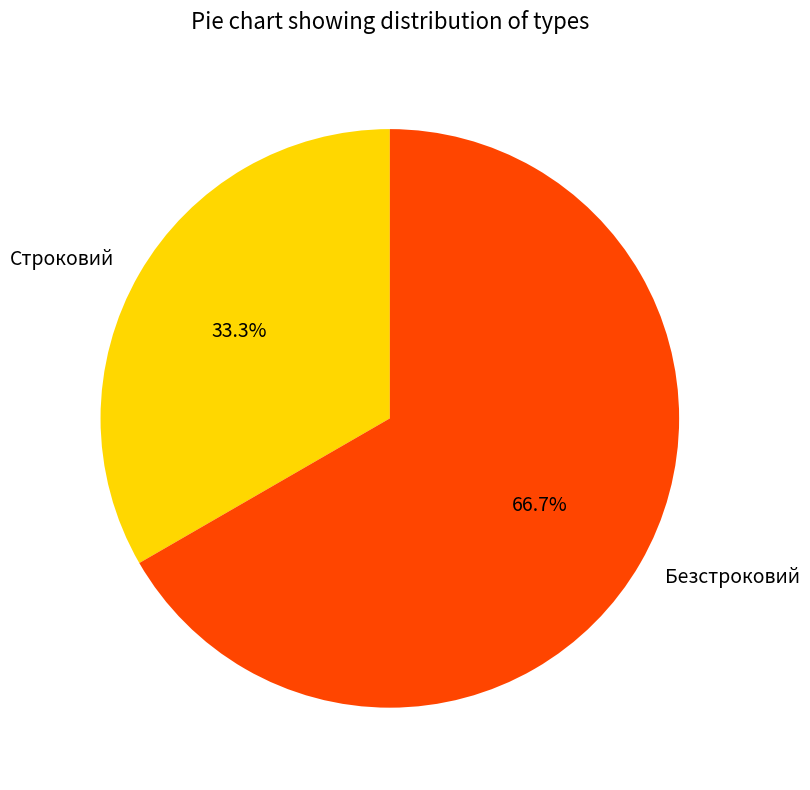

Does any single category account for the majority?

Yes